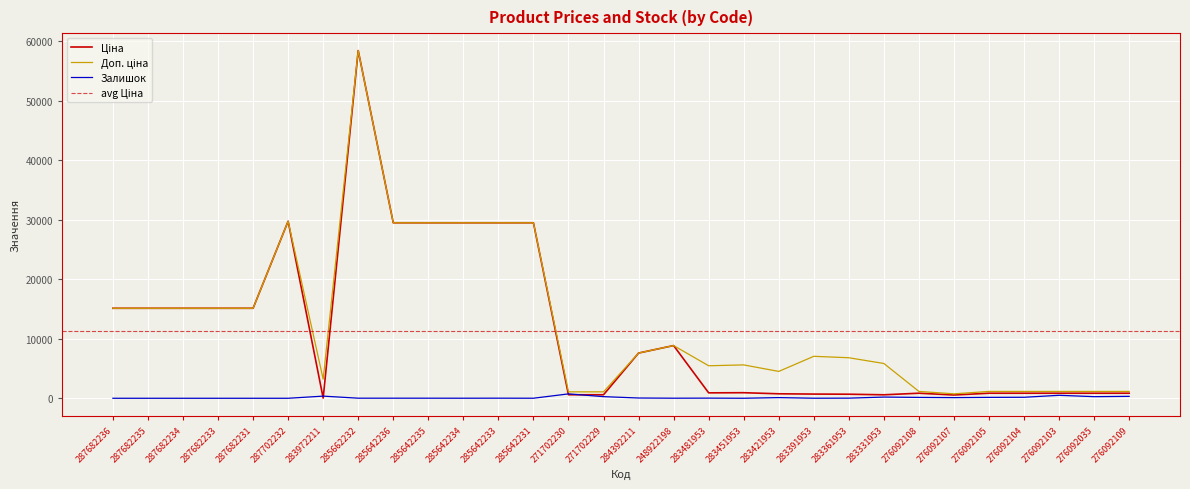

Reading left to right, what are all the values shown in this chart?

Ціна: 287682236=15120.0	287682235=15120.0	287682234=15120.0	287682233=15120.0	287682231=15120.0	287702232=29747.2	283972211=32.0	285662232=58426.5	285642236=29491.5	285642235=29491.5	285642234=29491.5	285642233=29491.5	285642231=29491.5	271702230=589.9	271702229=589.9	284392211=7596.5	248922198=8856.7	283481953=910.4	283451953=934.5	283421953=752.2	283391953=705.1	283361953=681.0	283331953=584.4	276092108=848.4	276092107=551.5	276092105=848.4	276092104=848.4	276092103=848.4	276092035=848.4	276092109=848.4
Доп. ціна: 287682236=15120.0	287682235=15120.0	287682234=15120.0	287682233=15120.0	287682231=15120.0	287702232=29747.2	283972211=3205.0	285662232=58426.5	285642236=29491.5	285642235=29491.5	285642234=29491.5	285642233=29491.5	285642231=29491.5	271702230=1081.7	271702229=1081.7	284392211=7596.5	248922198=8856.7	283481953=5462.3	283451953=5607.2	283421953=4513.3	283391953=7051.3	283361953=6809.8	283331953=5843.9	276092108=1149.7	276092107=747.0	276092105=1149.7	276092104=1149.7	276092103=1149.7	276092035=1149.7	276092109=1149.7
Залишок: 287682236=0.0	287682235=0.0	287682234=0.0	287682233=0.0	287682231=0.0	287702232=0.0	283972211=360.0	285662232=14.0	285642236=14.0	285642235=13.0	285642234=9.0	285642233=16.0	285642231=7.0	271702230=736.0	271702229=273.0	284392211=44.0	248922198=11.0	283481953=24.0	283451953=2.0	283421953=113.0	283391953=8.0	283361953=19.0	283331953=202.0	276092108=145.0	276092107=107.0	276092105=151.0	276092104=167.0	276092103=500.0	276092035=269.0	276092109=323.0